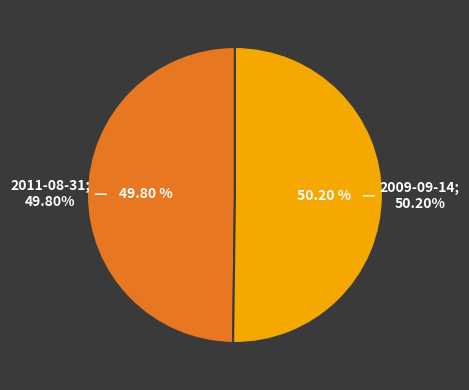

To the nearest percent, what is the average slice percentage?

50%